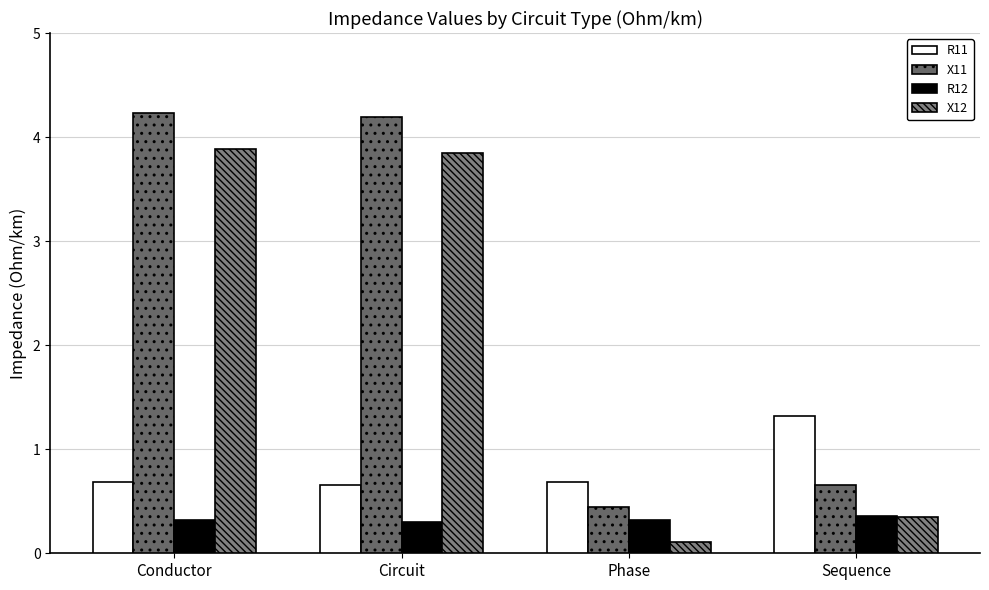

Rank the series by their average value, from lowest to highest.

R12, R11, X12, X11